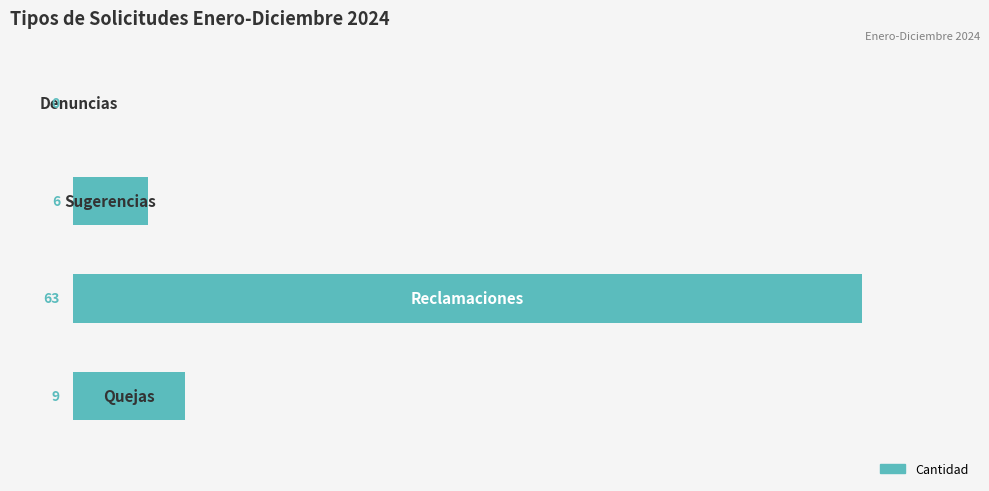

What is the sum of all values?

78